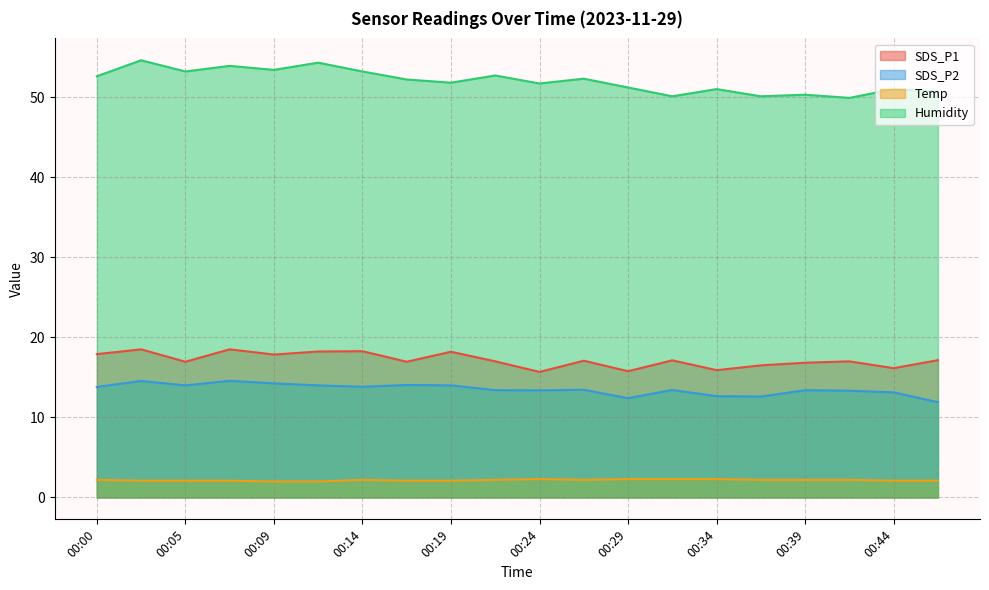

The value of SDS_P2 at 00:46 is 11.9. True or false?

True